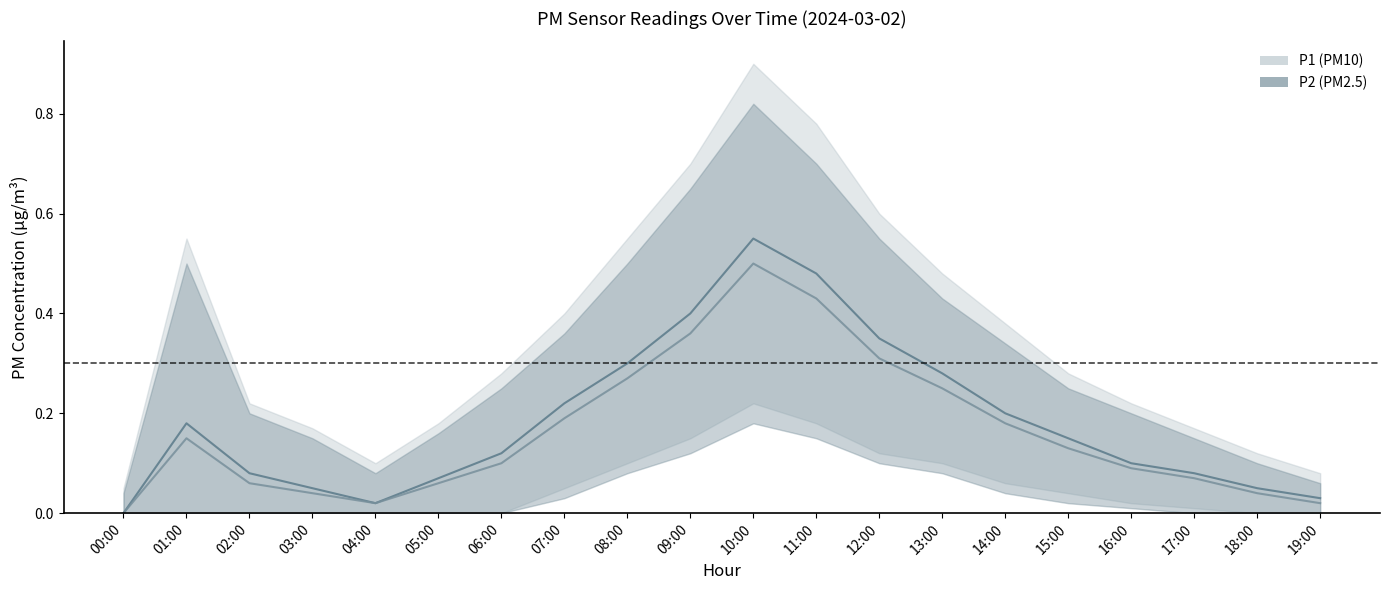

True or false: P1 has more than 1 points higher than both neighbors.

True